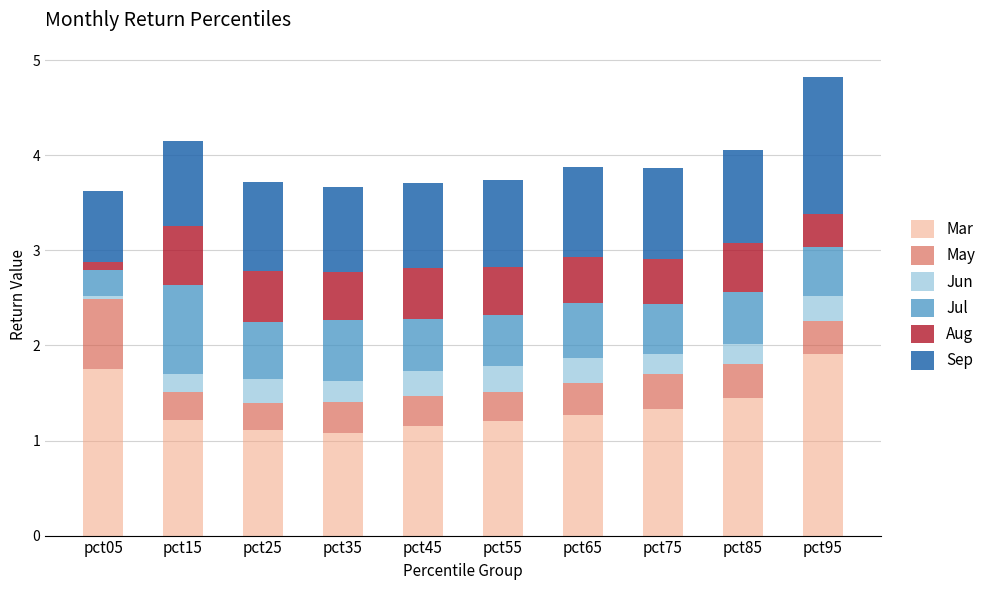

What are all the series names shown in the legend?

Mar, May, Jun, Jul, Aug, Sep